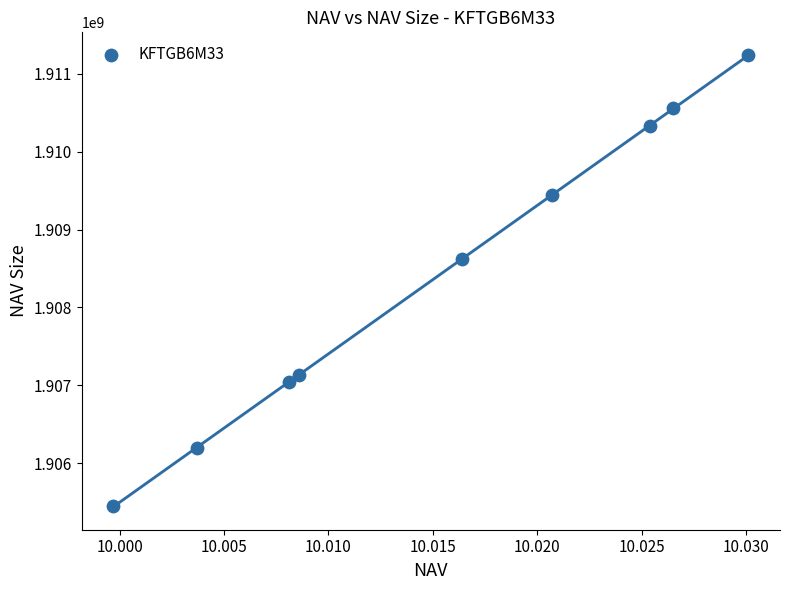

What is the range of Y values (max minus min)?

5797132.6